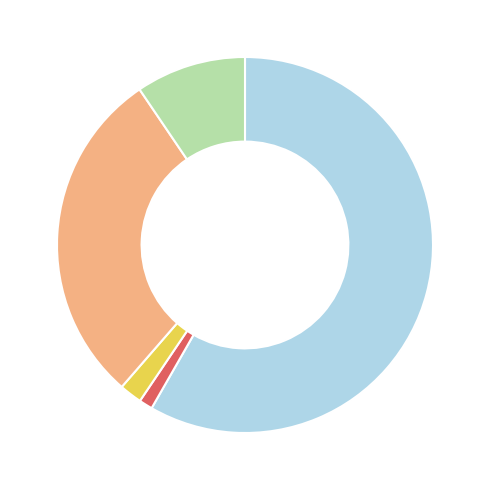

Is there any slice that represents more than half of the pie?

Yes